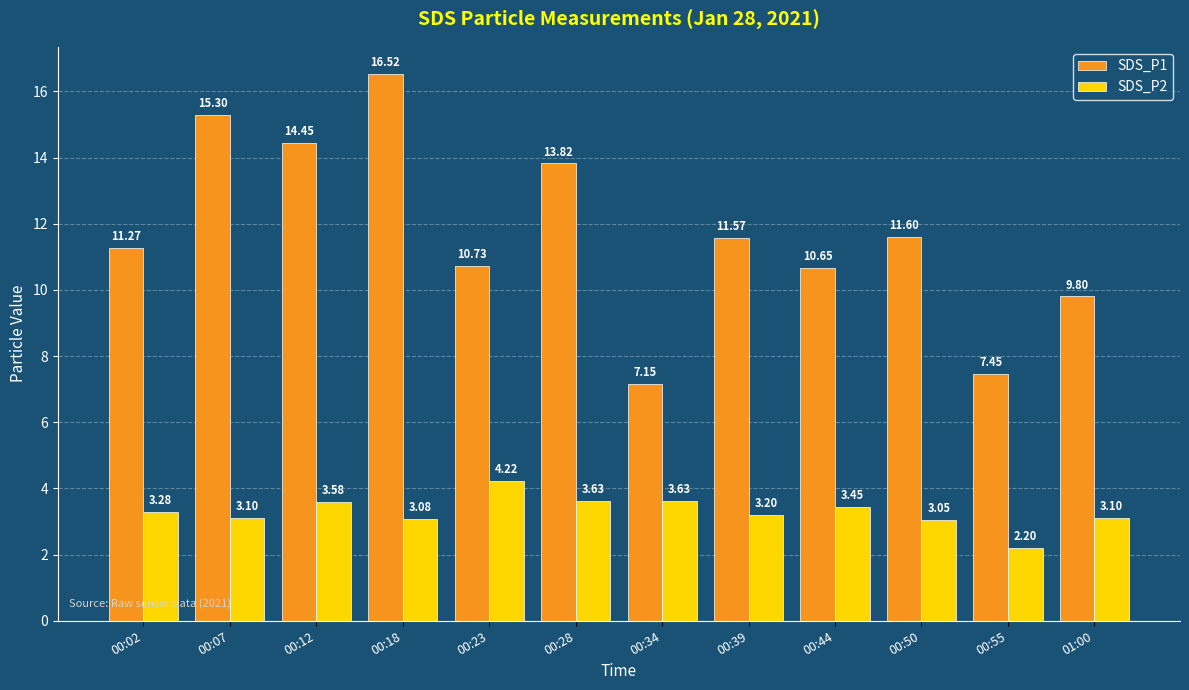

What is the label of the 8th bar from the left?

00:39